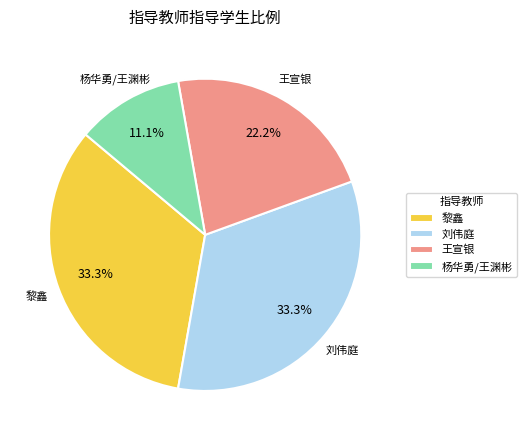

Does 黎鑫 represent more than half of the total?

No